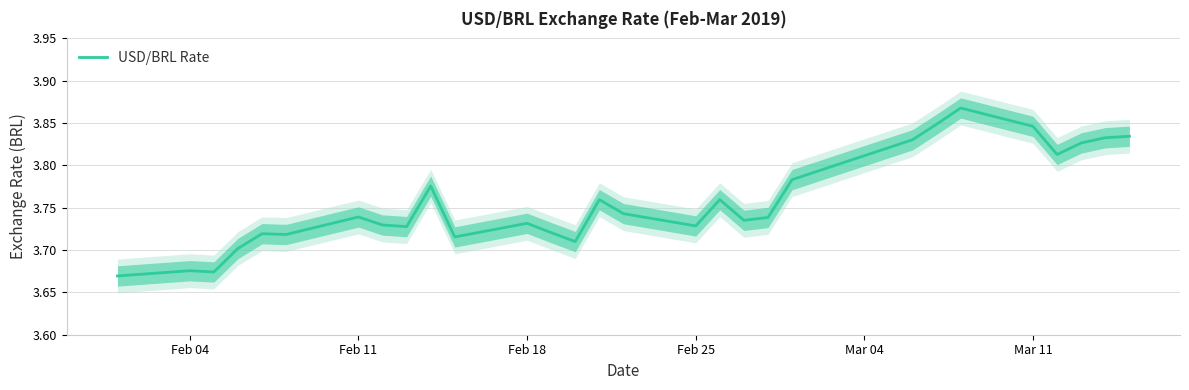

What is the value of the 5th point from the left?

3.7